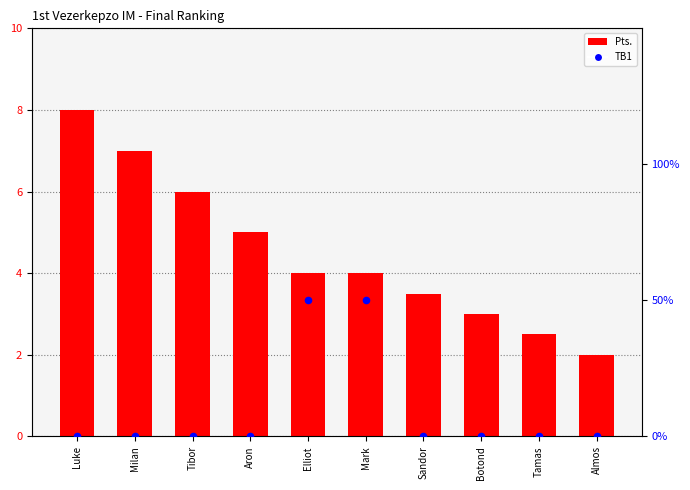

Which series has the largest Y range (max minus min)?

Pts.